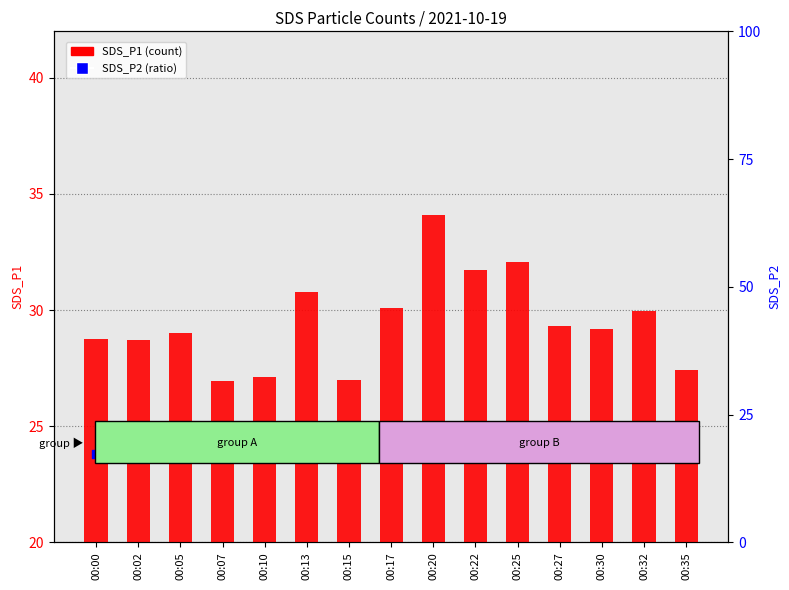

What is the total value across all series at 00:13?

50.1